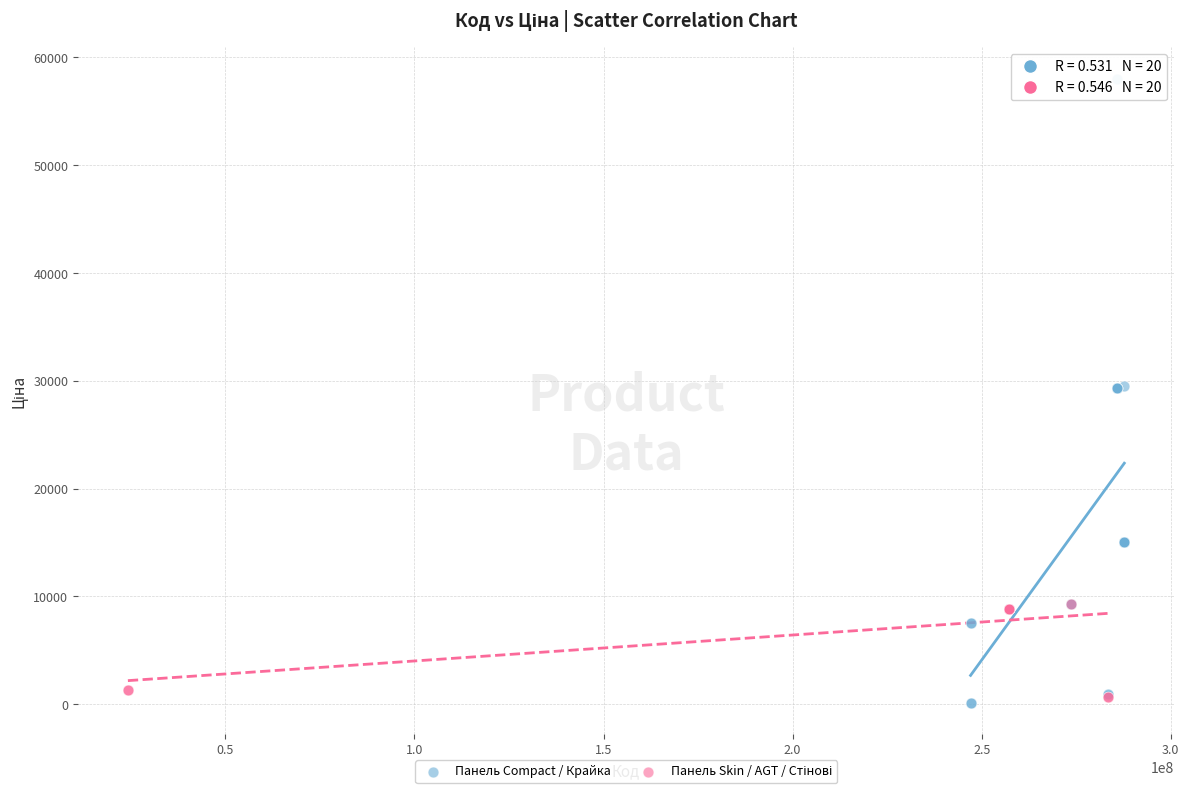

Which series contains the lowest Y value?

Панель Compact / Крайка